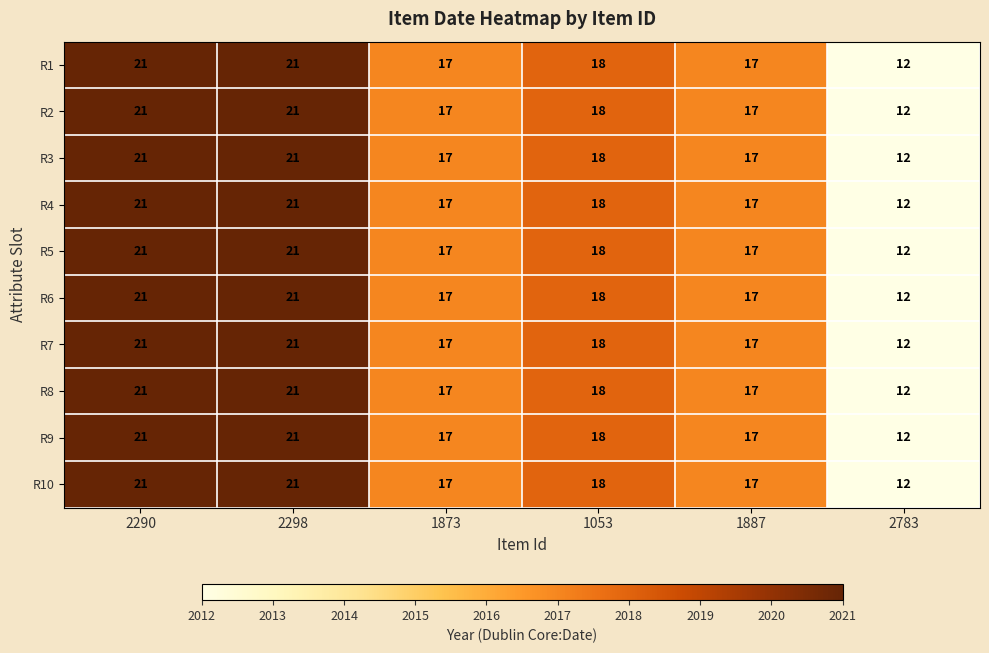

What is the total value across all series at 1053?

180